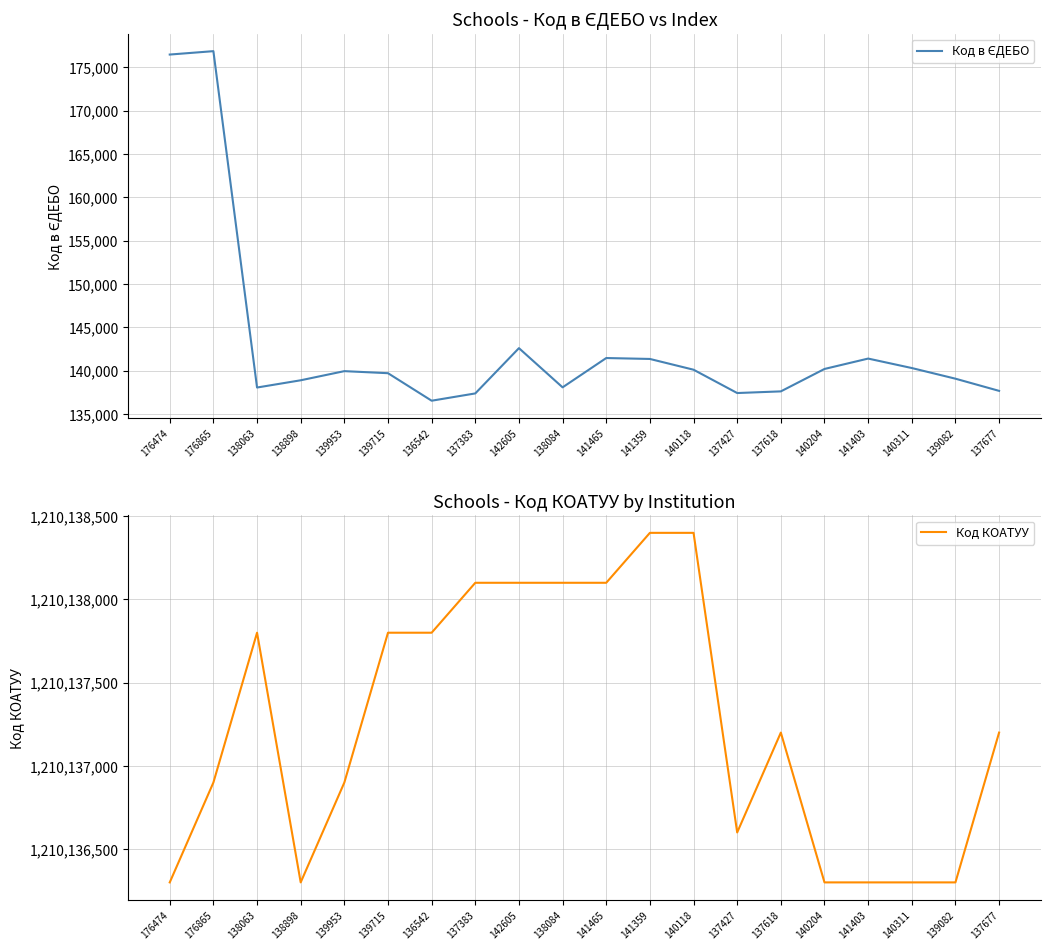

Reading left to right, transcribe all the data shown in this chart.

Код в ЄДЕБО: 176474	176865	138063	138898	139953	139715	136542	137383	142605	138084	141465	141359	140118	137427	137618	140204	141403	140311	139082	137677
Код КОАТУУ: 1210136300	1210136900	1210137800	1210136300	1210136900	1210137800	1210137800	1210138100	1210138100	1210138100	1210138100	1210138400	1210138400	1210136600	1210137200	1210136300	1210136300	1210136300	1210136300	1210137200